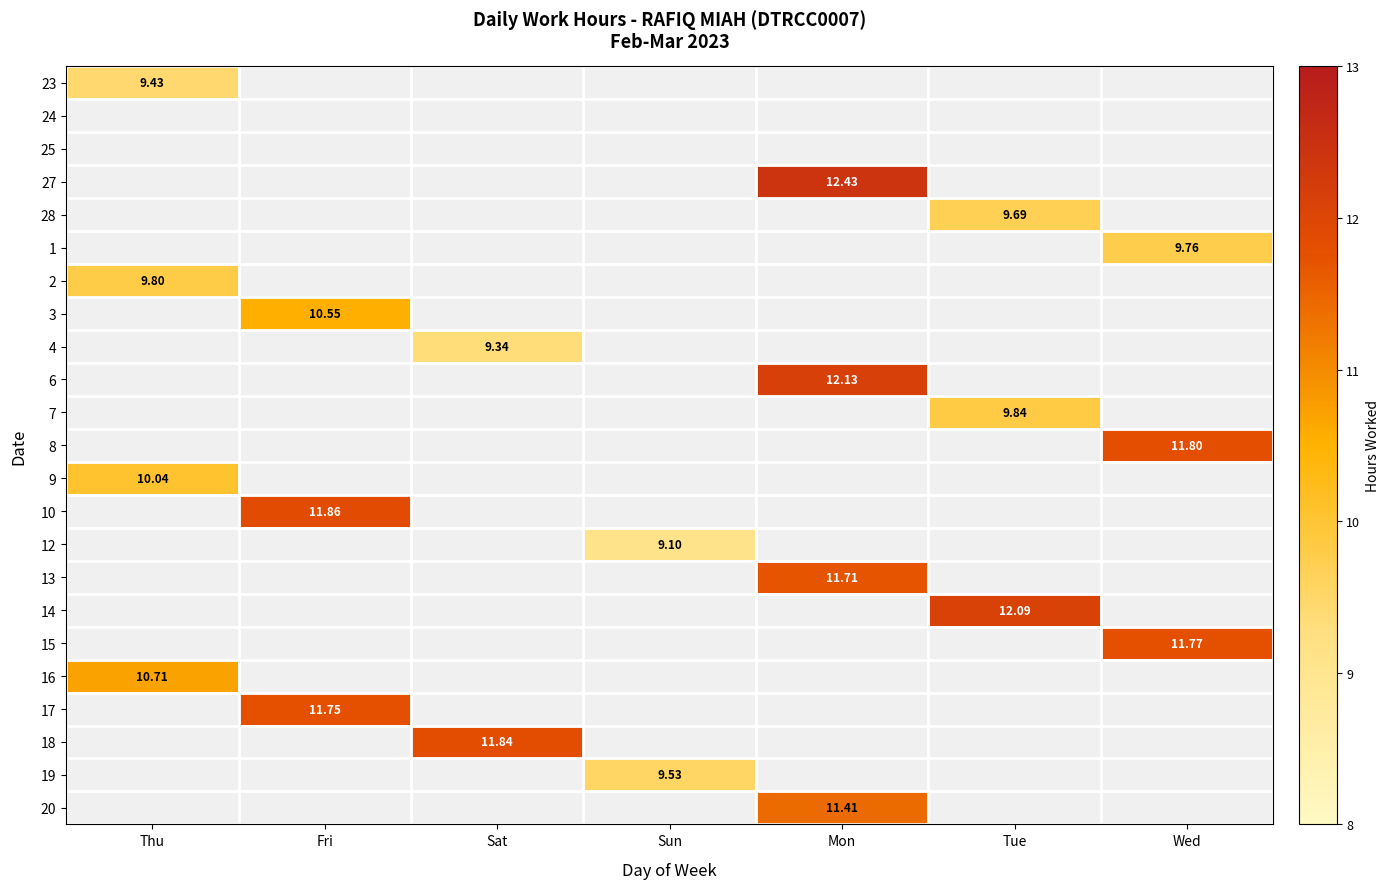

At which label does 12 reach its minimum?

Thu